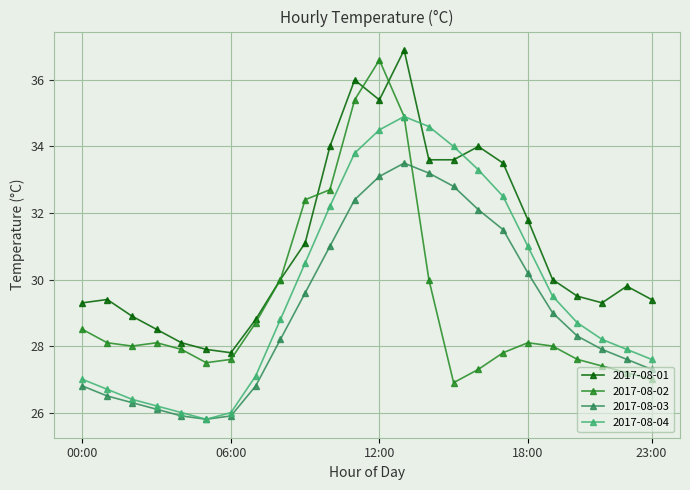

What is the value of the 2017-08-04 point at the 21st from the left?

28.7